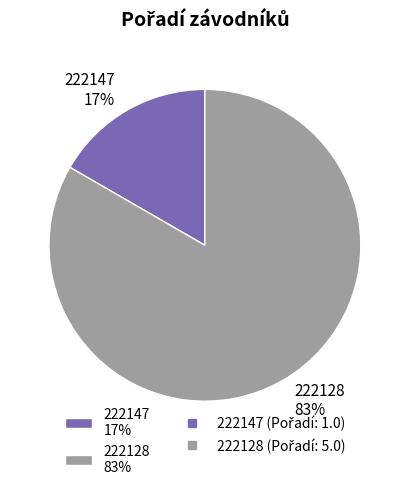

Between 222147 and 222128, which is larger?

222128